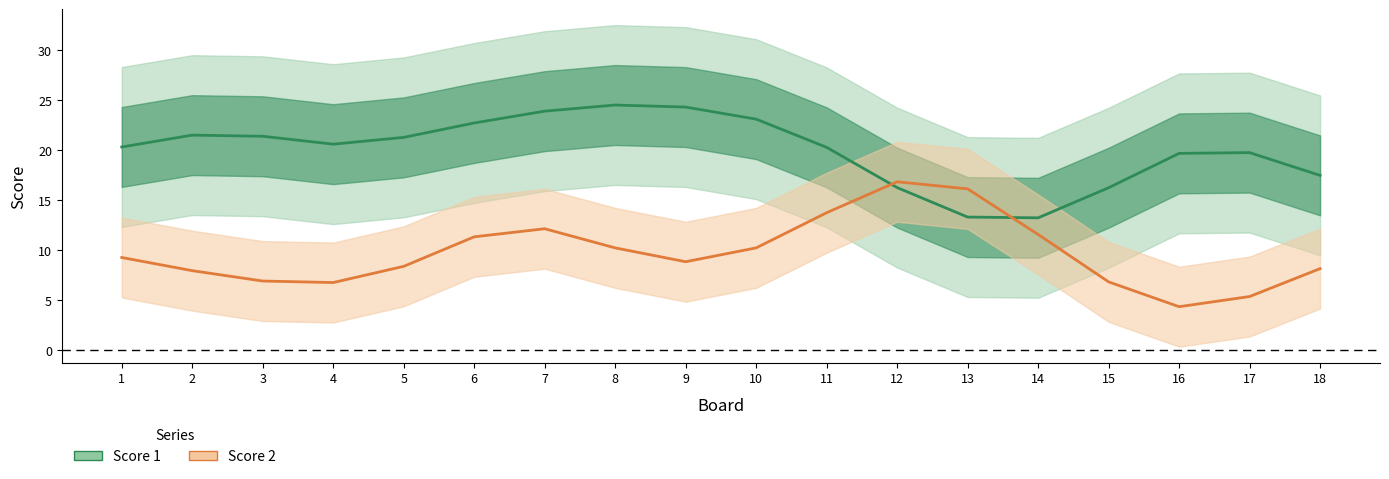

At how many categories does at least one series exceed 1?

18